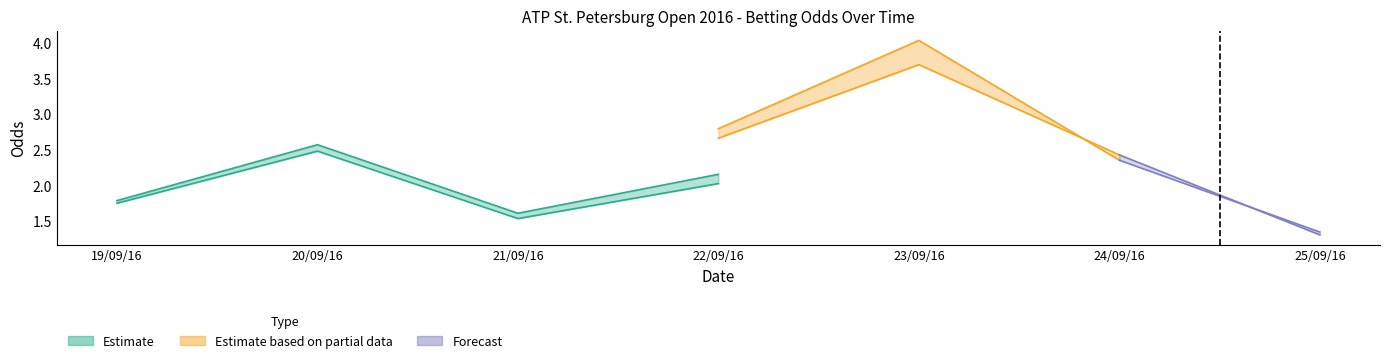

At which category is the sum across all series the highest?

22/09/16